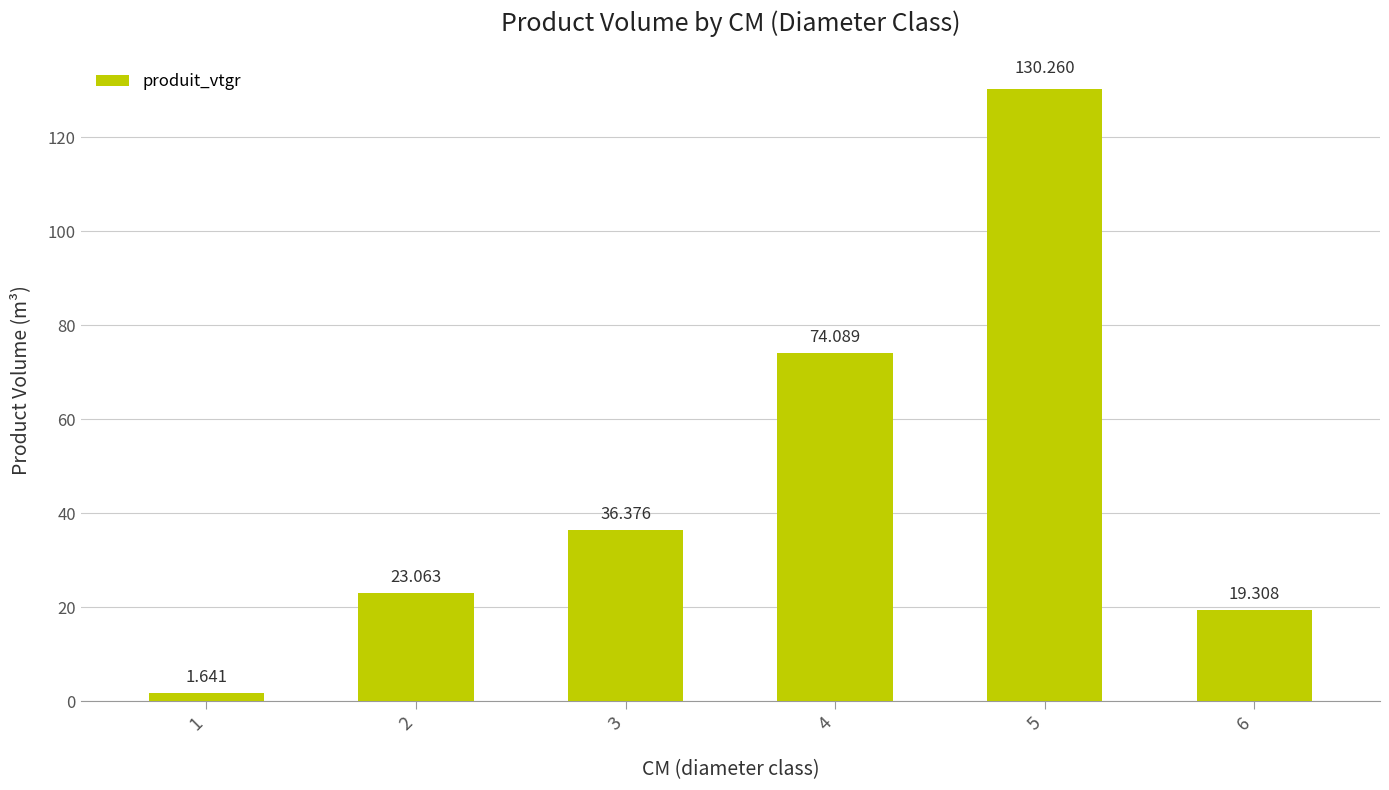

What is the sum of all values?

284.7